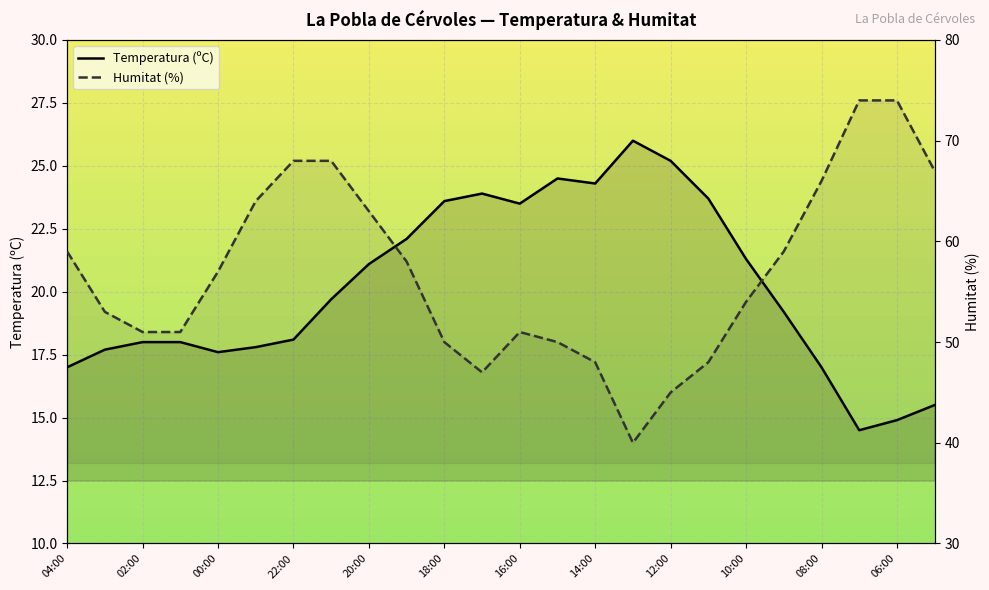

Reading right to left, transcribe all the data shown in this chart.

Temperatura (ºC): 15.5	14.9	14.5	17.0	19.2	21.3	23.7	25.2	26.0	24.3	24.5	23.5	23.9	23.6	22.1	21.1	19.7	18.1	17.8	17.6	18.0	18.0	17.7	17.0
Humitat (%): 67.0	74.0	74.0	66.0	59.0	54.0	48.0	45.0	40.0	48.0	50.0	51.0	47.0	50.0	58.0	63.0	68.0	68.0	64.0	57.0	51.0	51.0	53.0	59.0